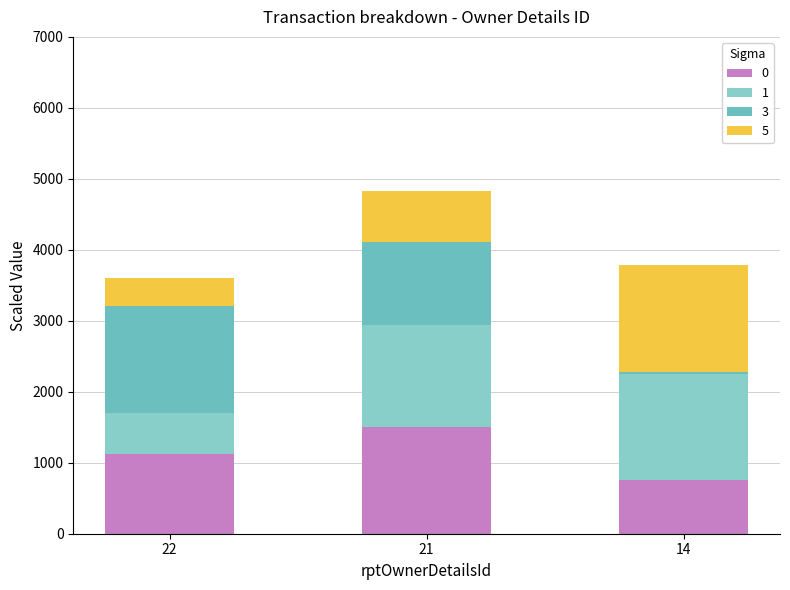

How many distinct data groups are displayed?

4